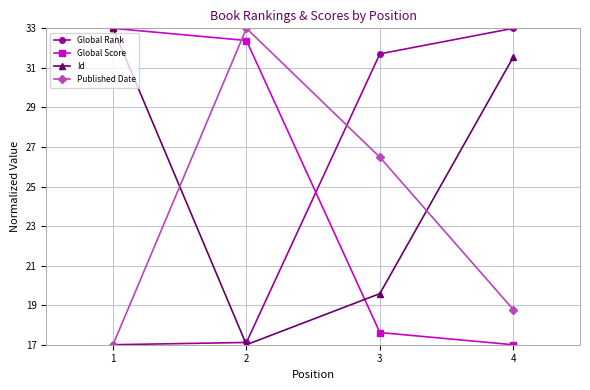

List the labels in order of Published Date value, smallest first.

1, 4, 3, 2